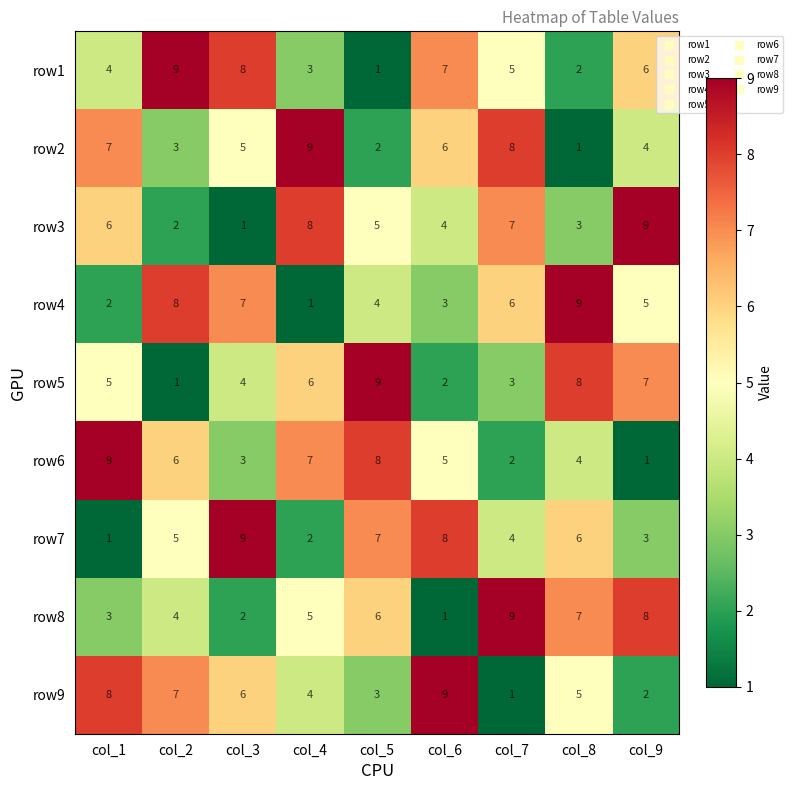

How many values in the row7 series are below 5?

4